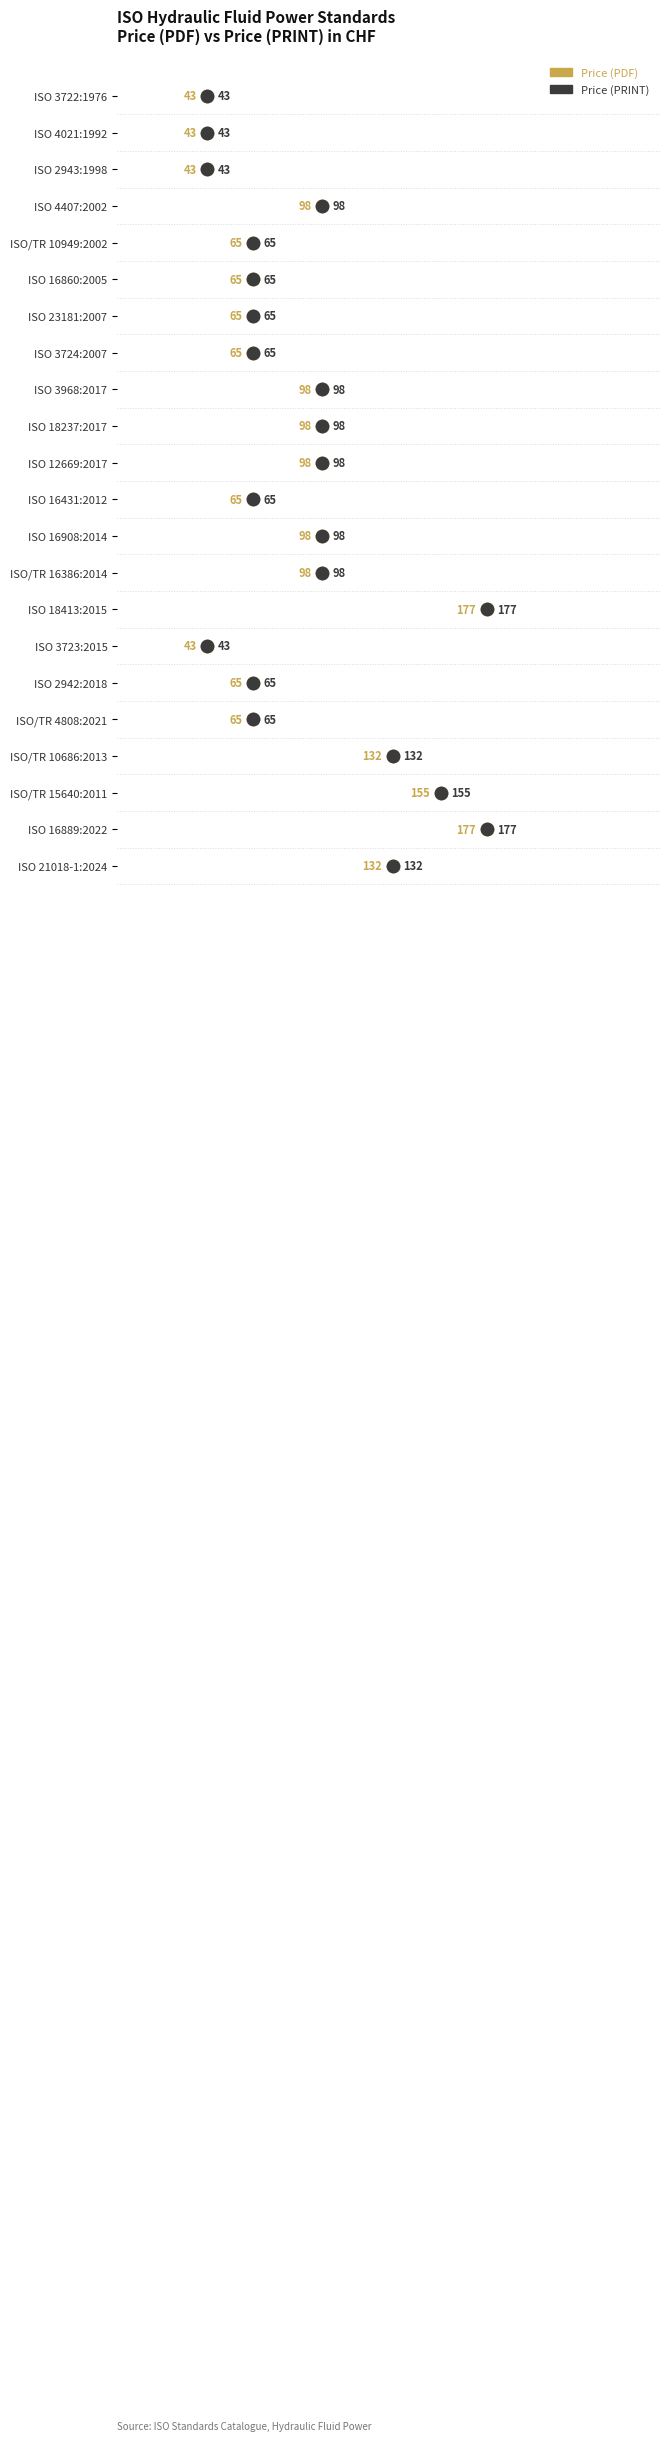

Which series has the largest total across all categories?

Price (PDF)